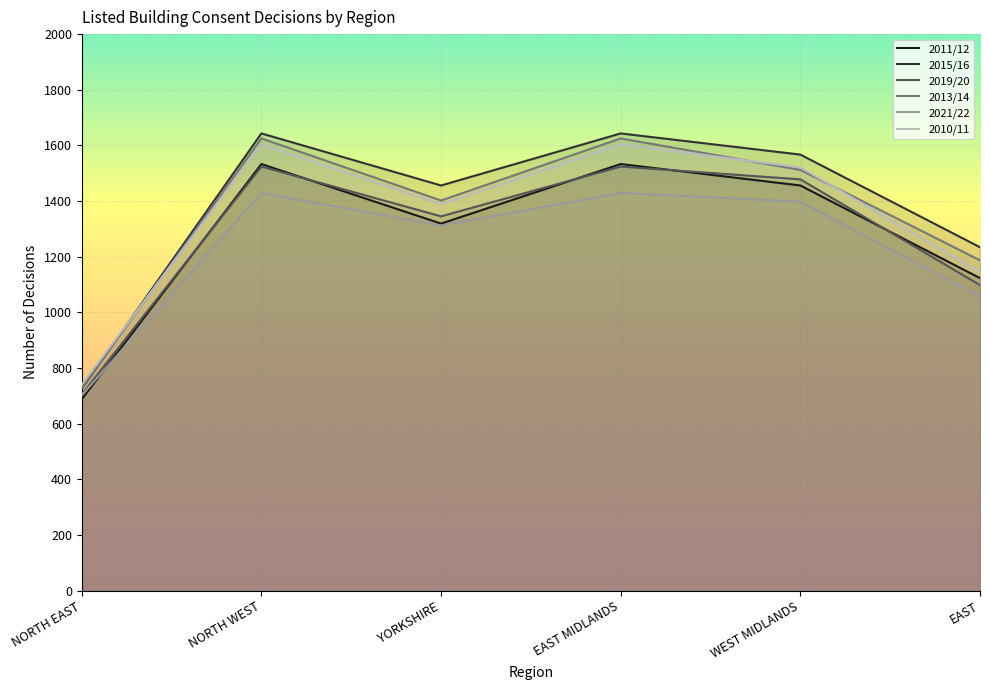

Which category has the lowest value in the 2011/12 series?

NORTH EAST